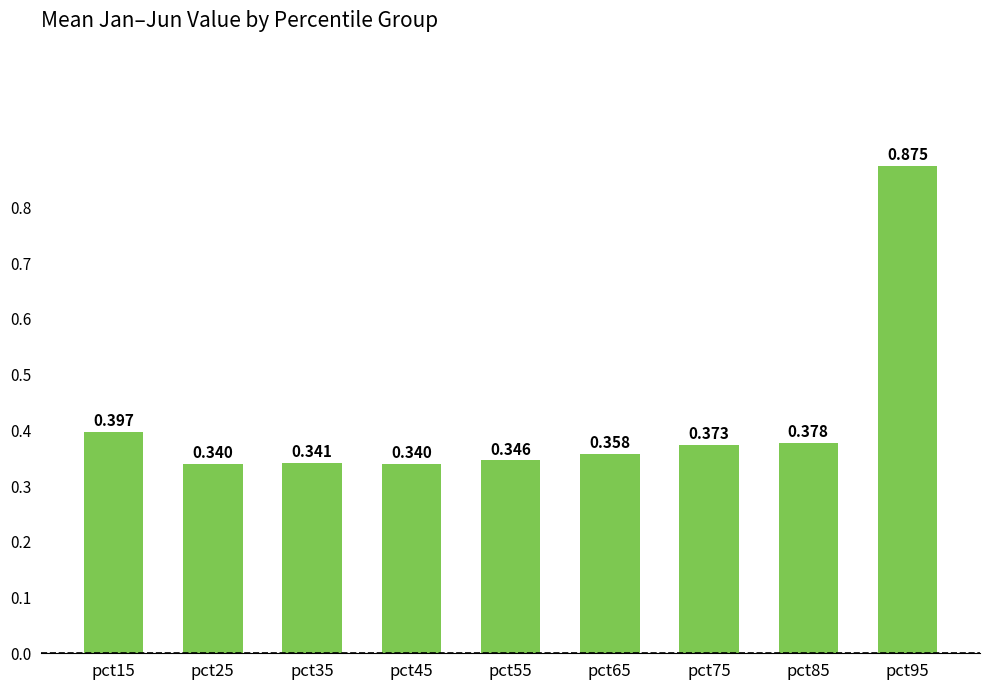

Does the chart contain any negative values?

No